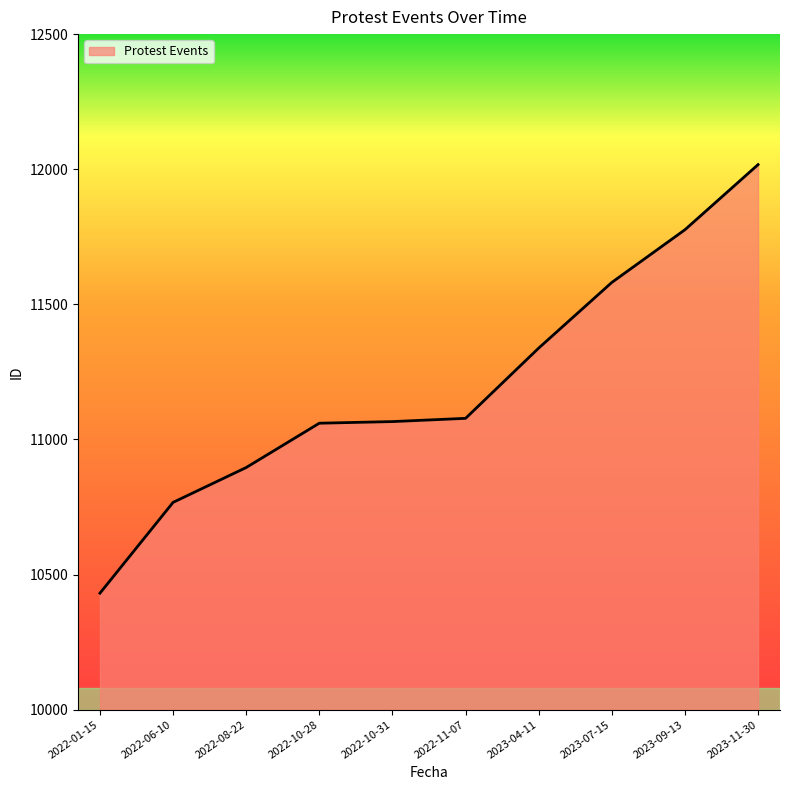

Which label corresponds to the smallest value in the chart?

2022-01-15